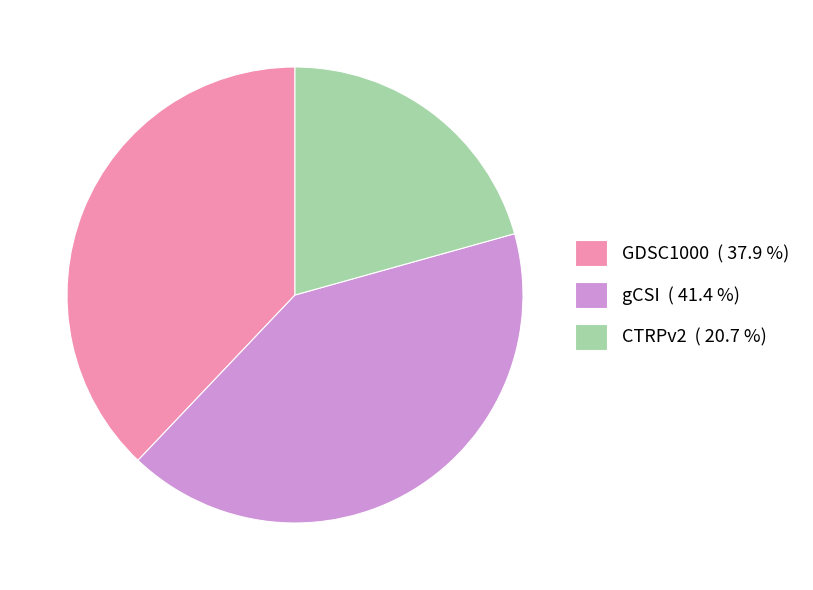

Count the number of slices in the pie.

3